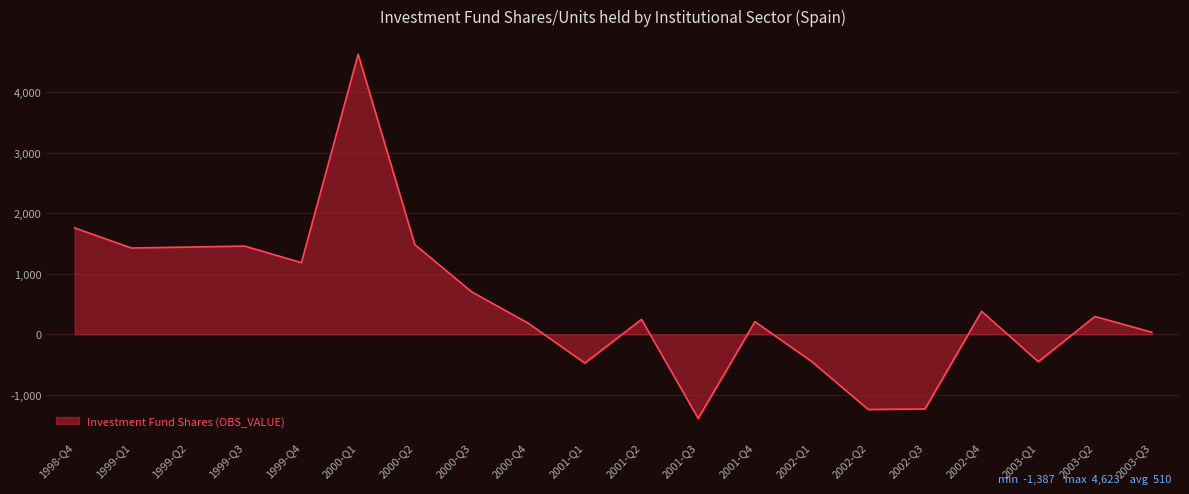

Which has a higher value, 2002-Q2 or 2001-Q1?

2001-Q1